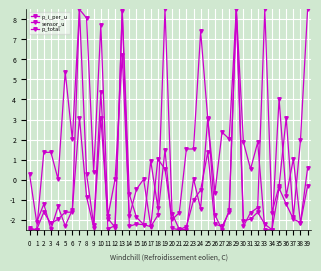

What is the maximum value shown in the chart?

8.5